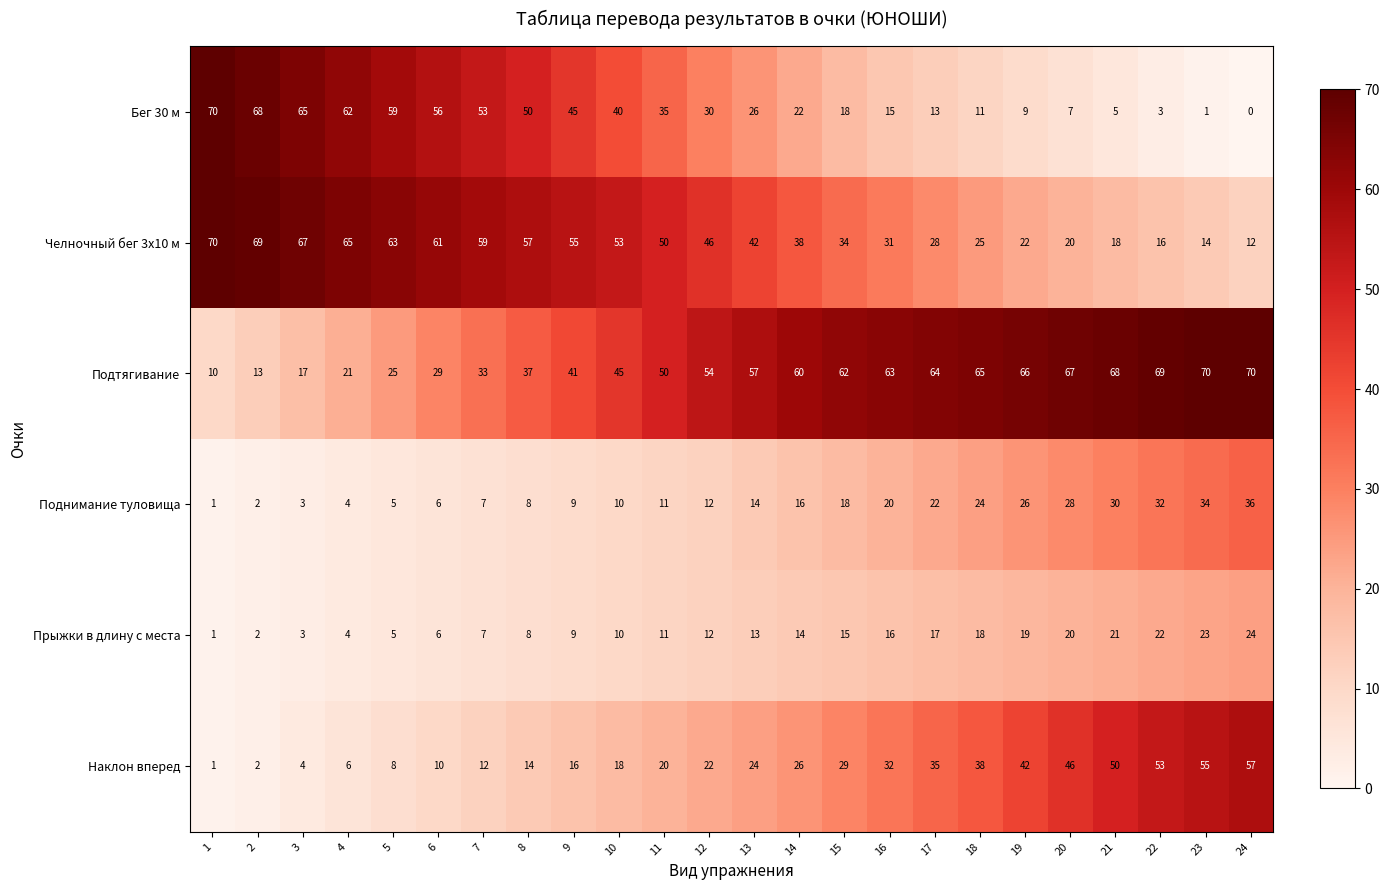

Where is Бег 30 м nearest to the value 35?

11